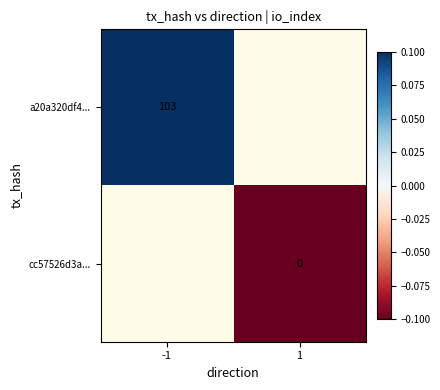

Is it true that a20a320df4... equals 103.0 at -1?

True